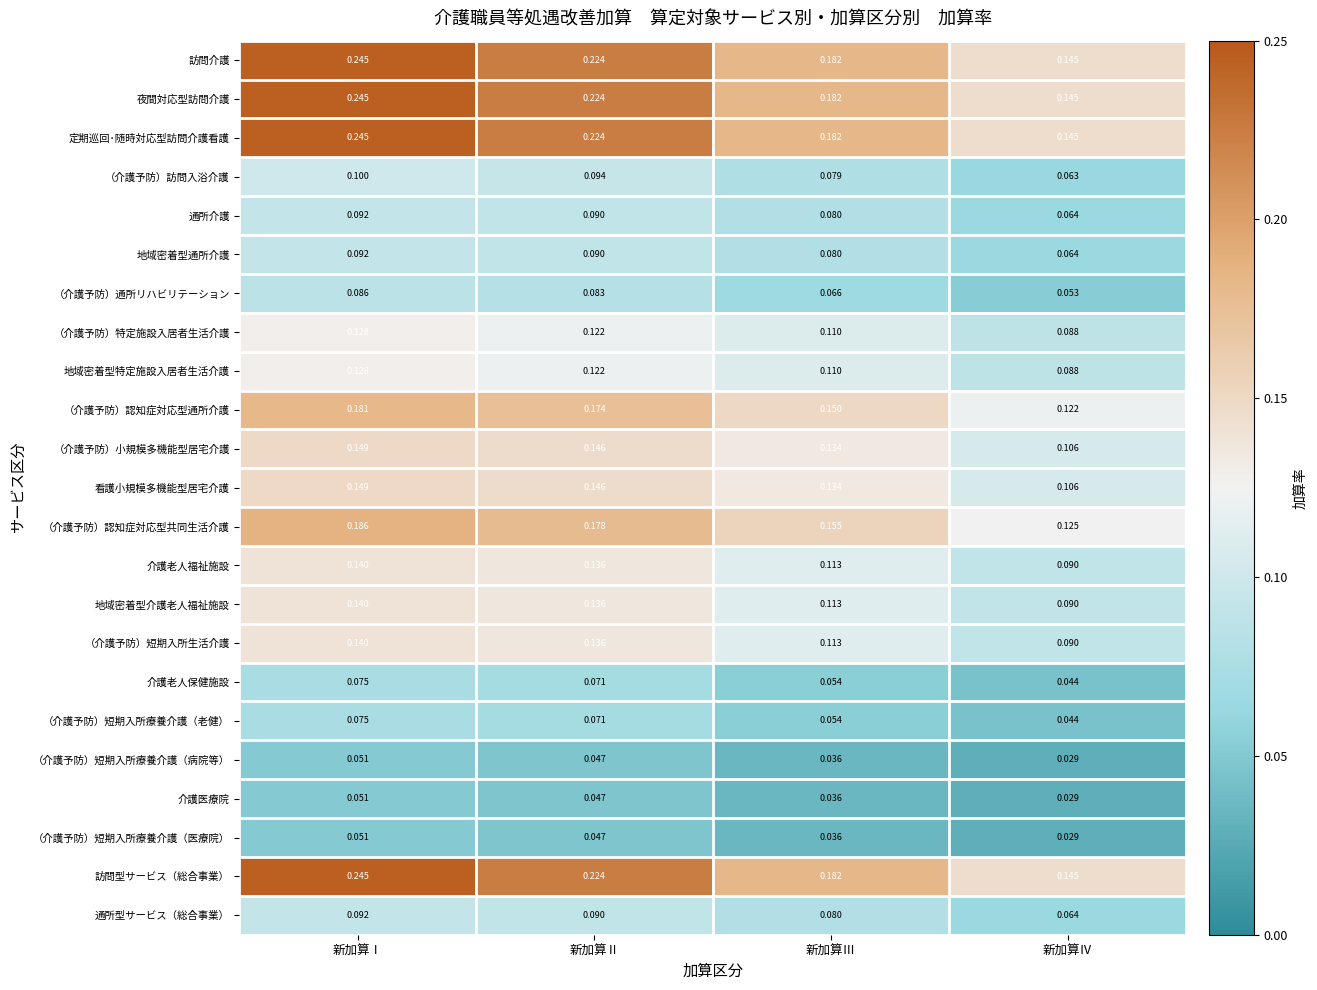

Where is 介護老人福祉施設 nearest to the value 0?

新加算Ⅳ